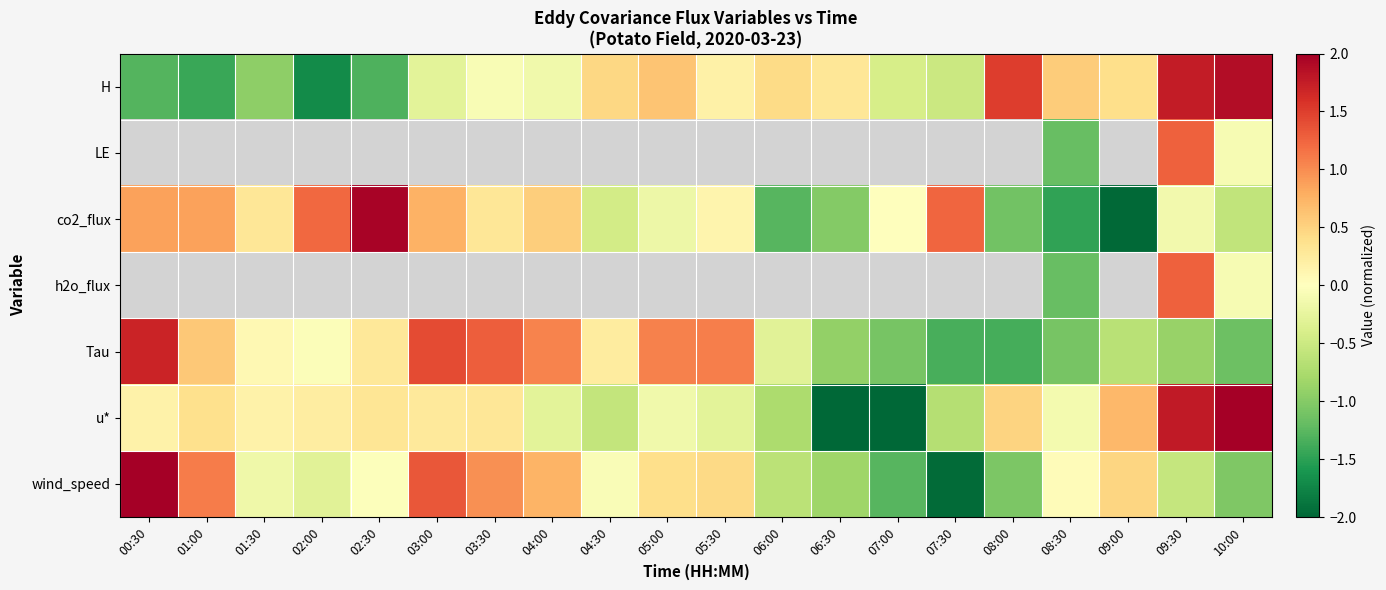

Which has a higher value, 06:30 or 09:00?

09:00